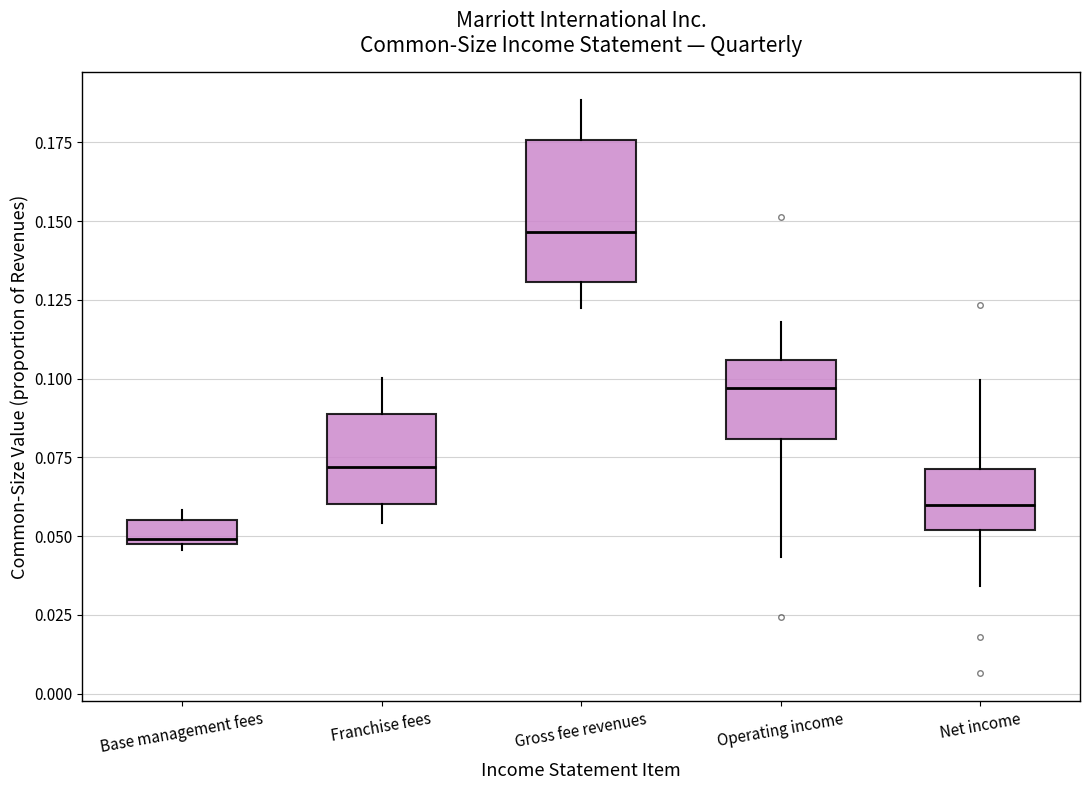

Reading left to right, read every box against the y-axis: the position of its median line, the range the box covers, and the ends of its whiskers. The values are not printed on the chart, so give them approximately, as read against the axis.

Base management fees: median 0.050 (just above the box's lower edge), box 0.050 to 0.055, whiskers 0.045 to 0.060
Franchise fees: median 0.070, box 0.060 to 0.090, whiskers 0.055 to 0.100
Gross fee revenues: median 0.145, box 0.130 to 0.175, whiskers 0.125 to 0.190
Operating income: median 0.095, box 0.080 to 0.105, whiskers 0.045 to 0.120
Net income: median 0.060, box 0.050 to 0.070, whiskers 0.035 to 0.100